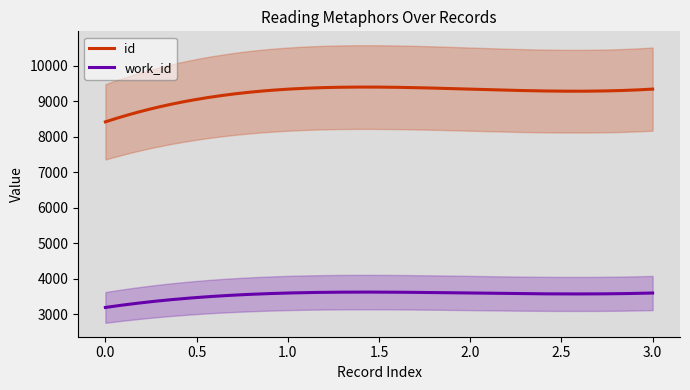

True or false: id and work_id cross at least once.

False